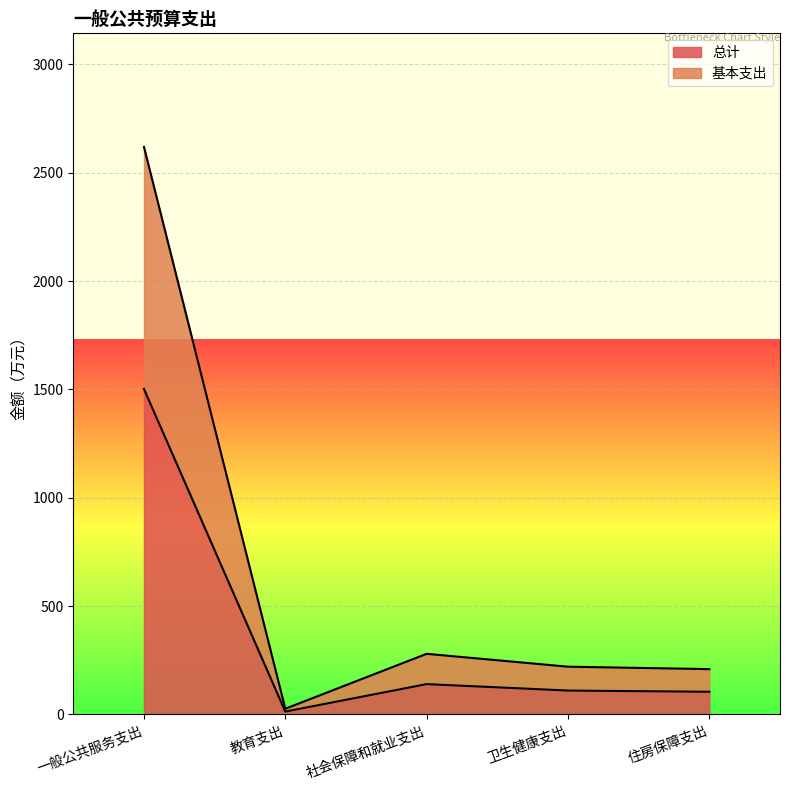

At which label does 基本支出 first exceed 220?

一般公共服务支出